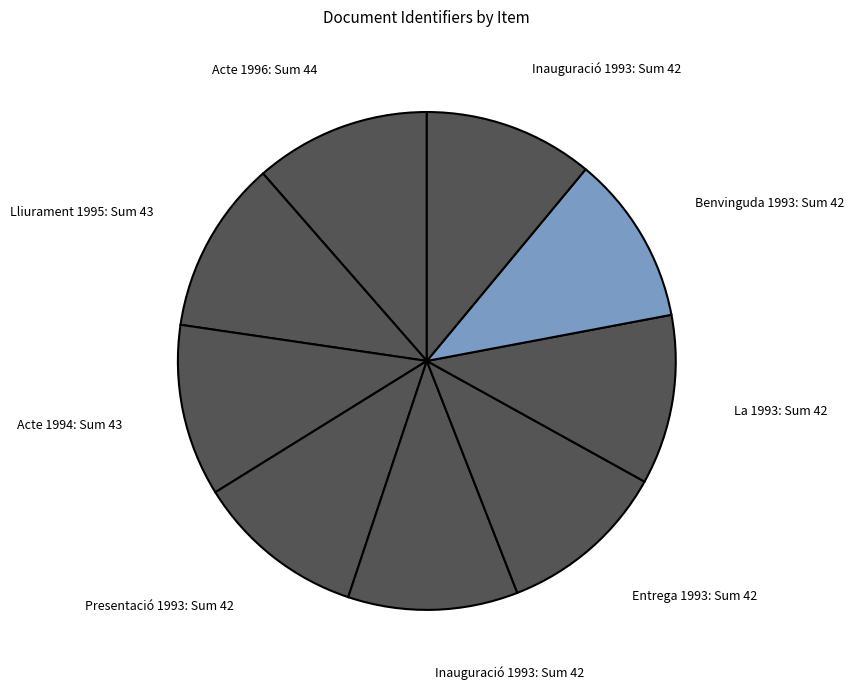

To the nearest percent, what is the average slice percentage?

11%